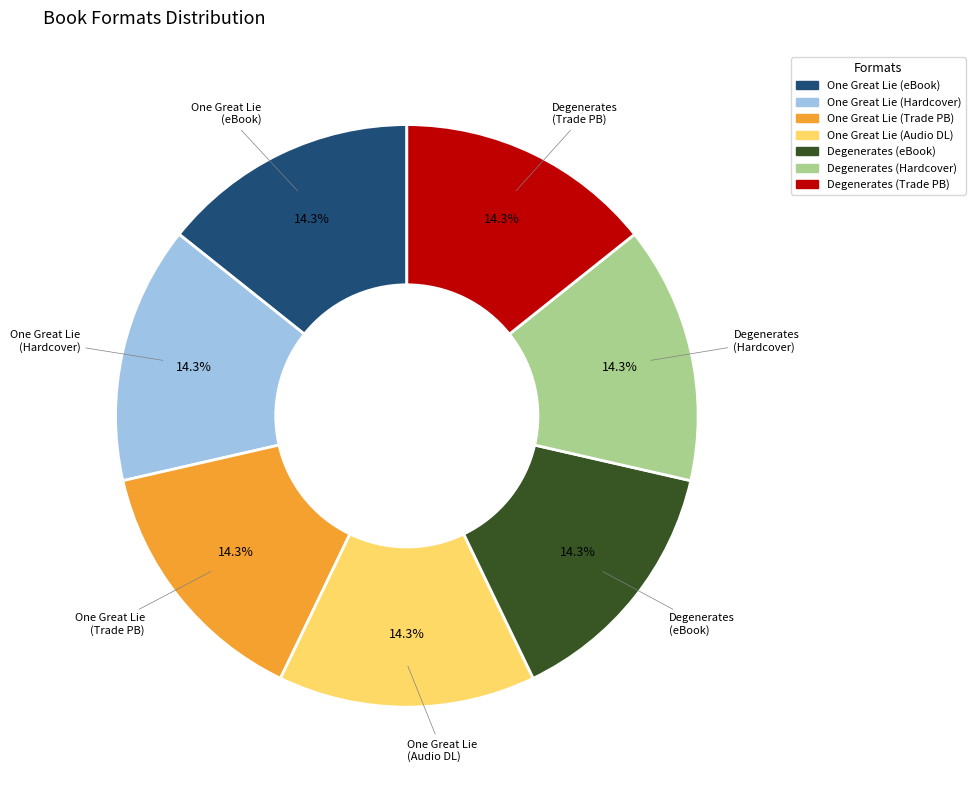

How many segments does this pie chart have?

7